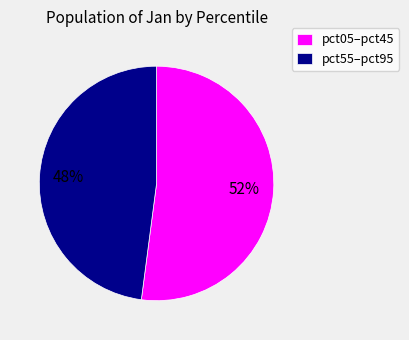

Which slice is the largest?

pct05–pct45